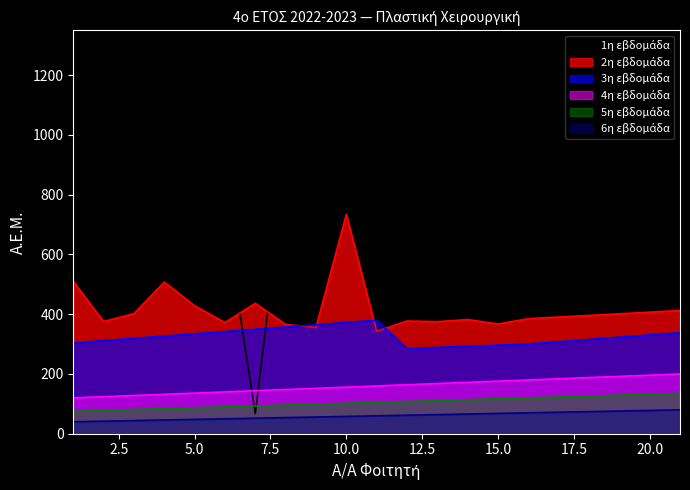

Between 8 and 14, which is larger?

8